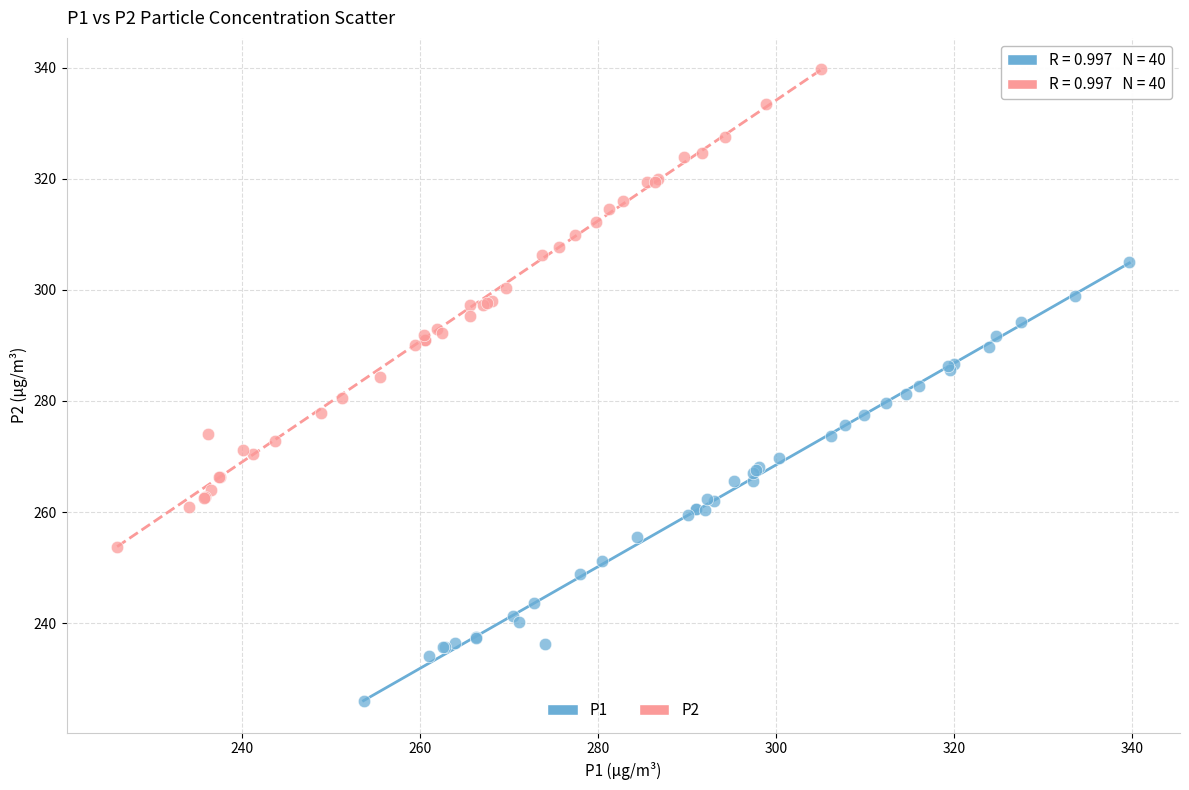

Which series has the largest Y range (max minus min)?

P2